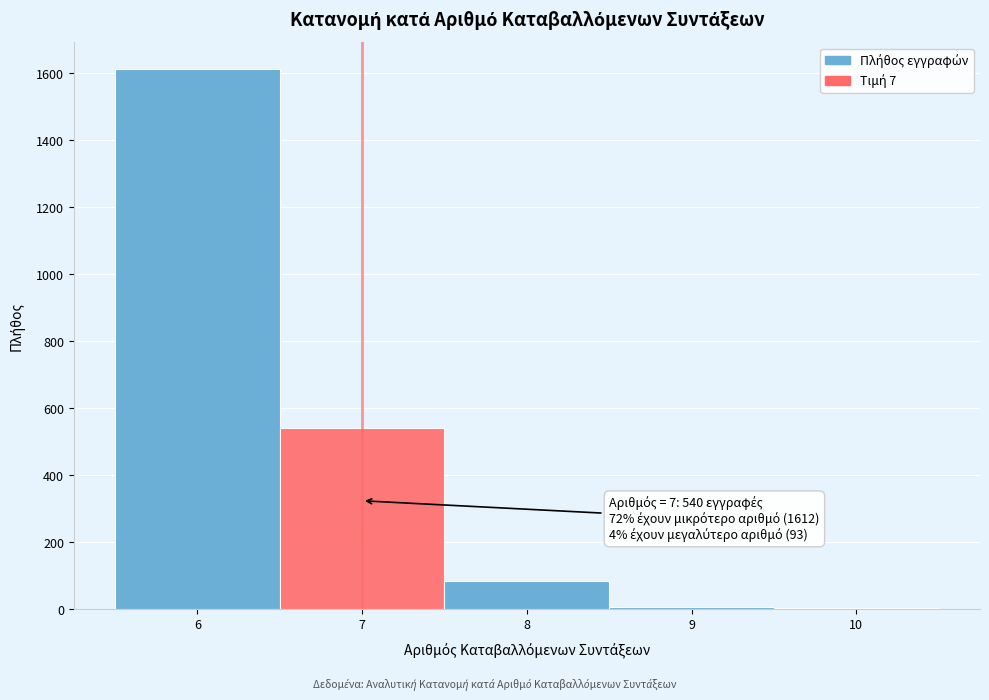

Which range on the x-axis has the tallest bar?

5.5 to 6.5